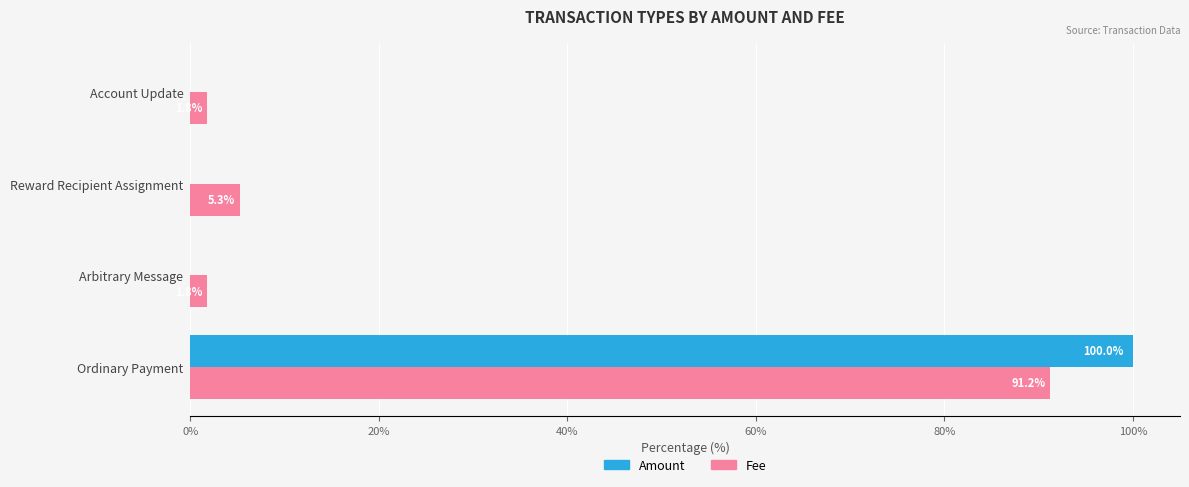

How many distinct data groups are displayed?

2